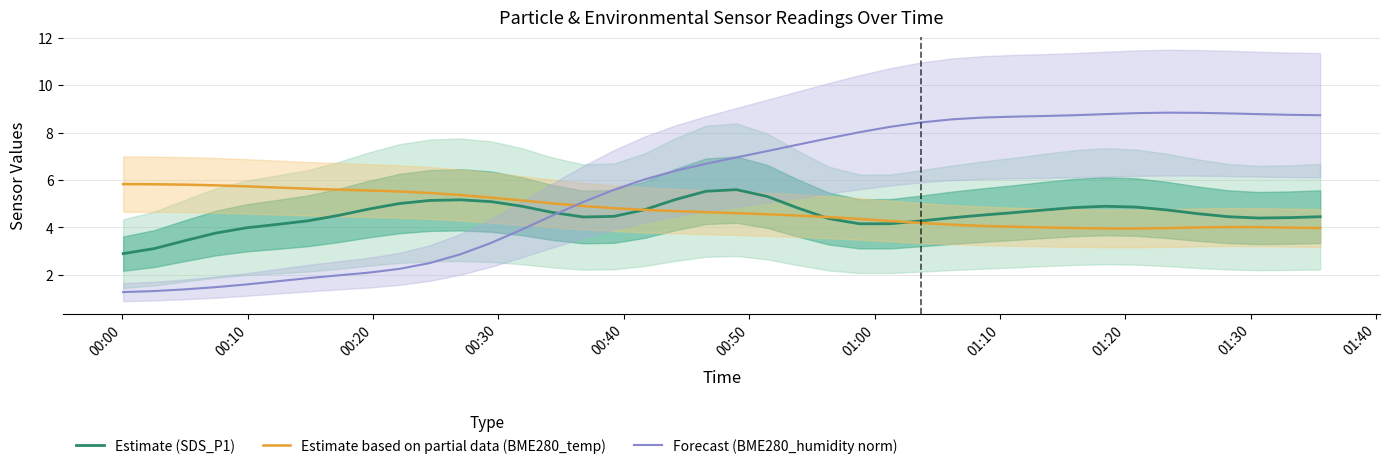

How many times do Forecast (BME280_humidity norm) and Estimate based on partial data (BME280_temp) cross each other?

1